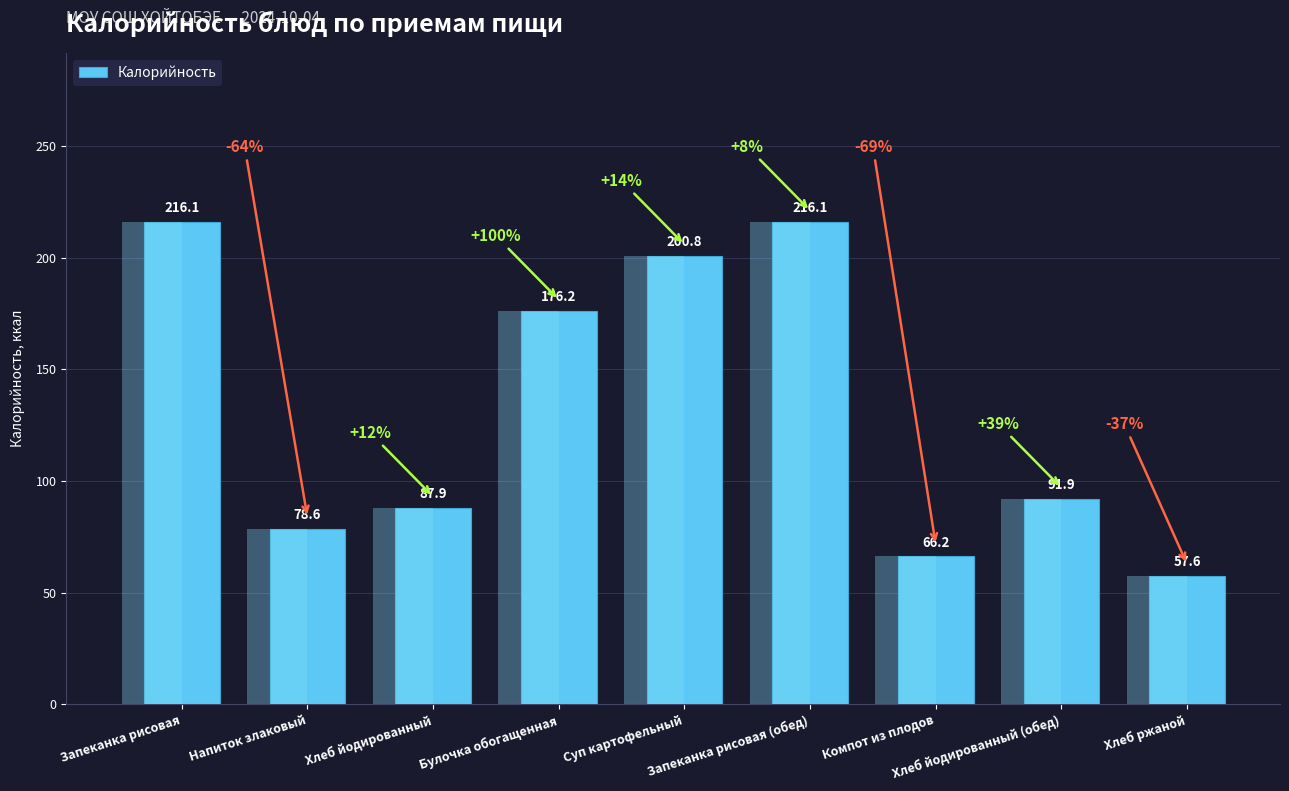

What is the ratio of the value at Хлеб йодированный (обед) to the value at Компот из плодов?

1.4